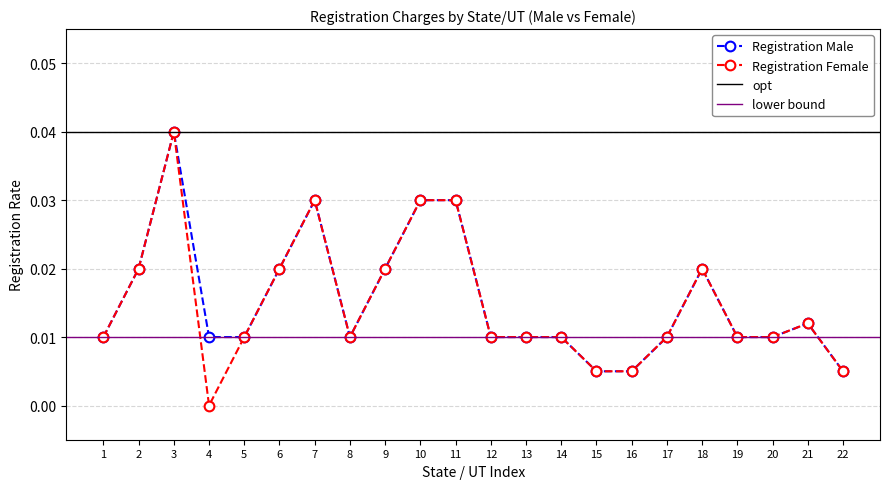

True or false: Registration Male and Registration Female cross at least once.

False